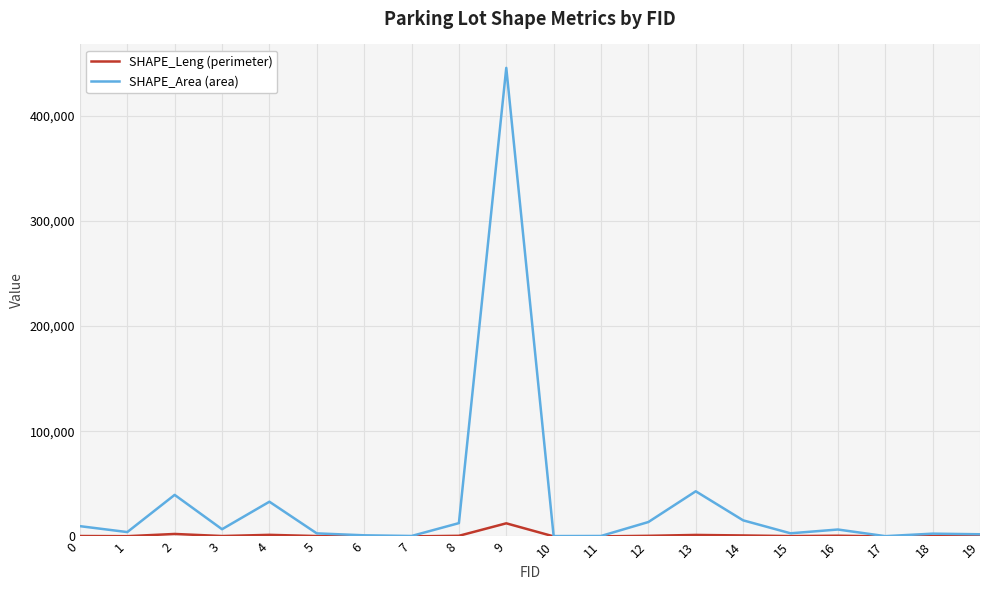

What is the minimum value for SHAPE_Leng (perimeter)?

75.0